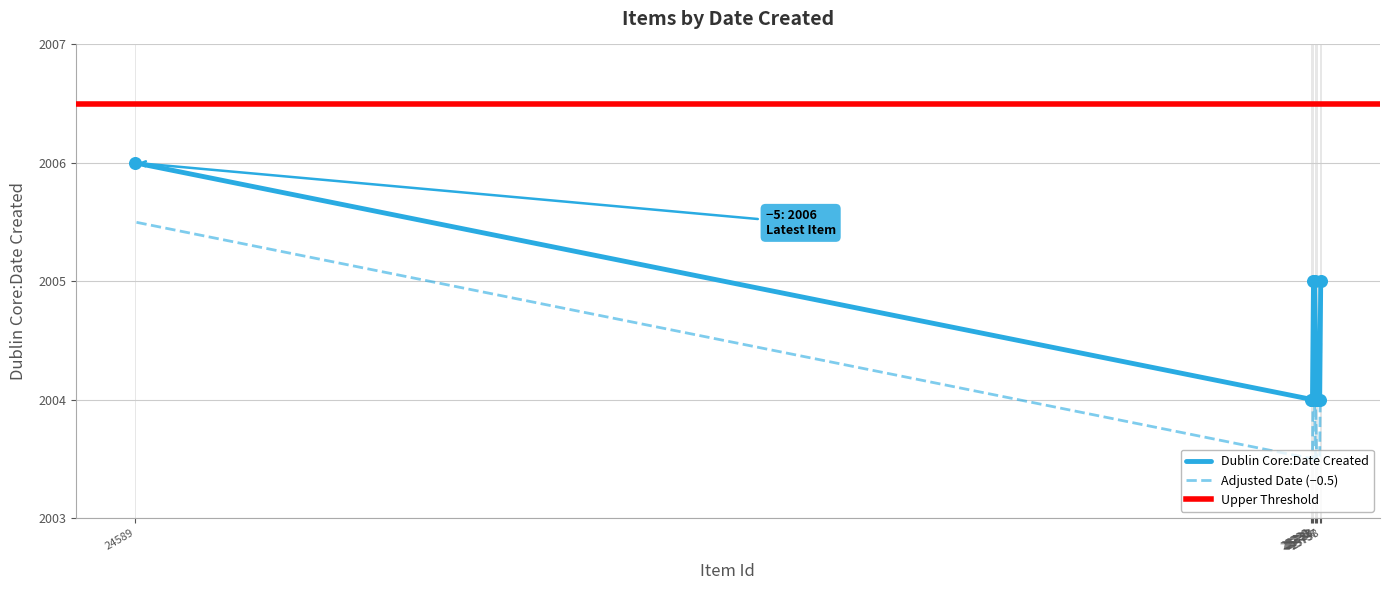

What is the ratio of the value at 25731 to the value at 25732?

1.0